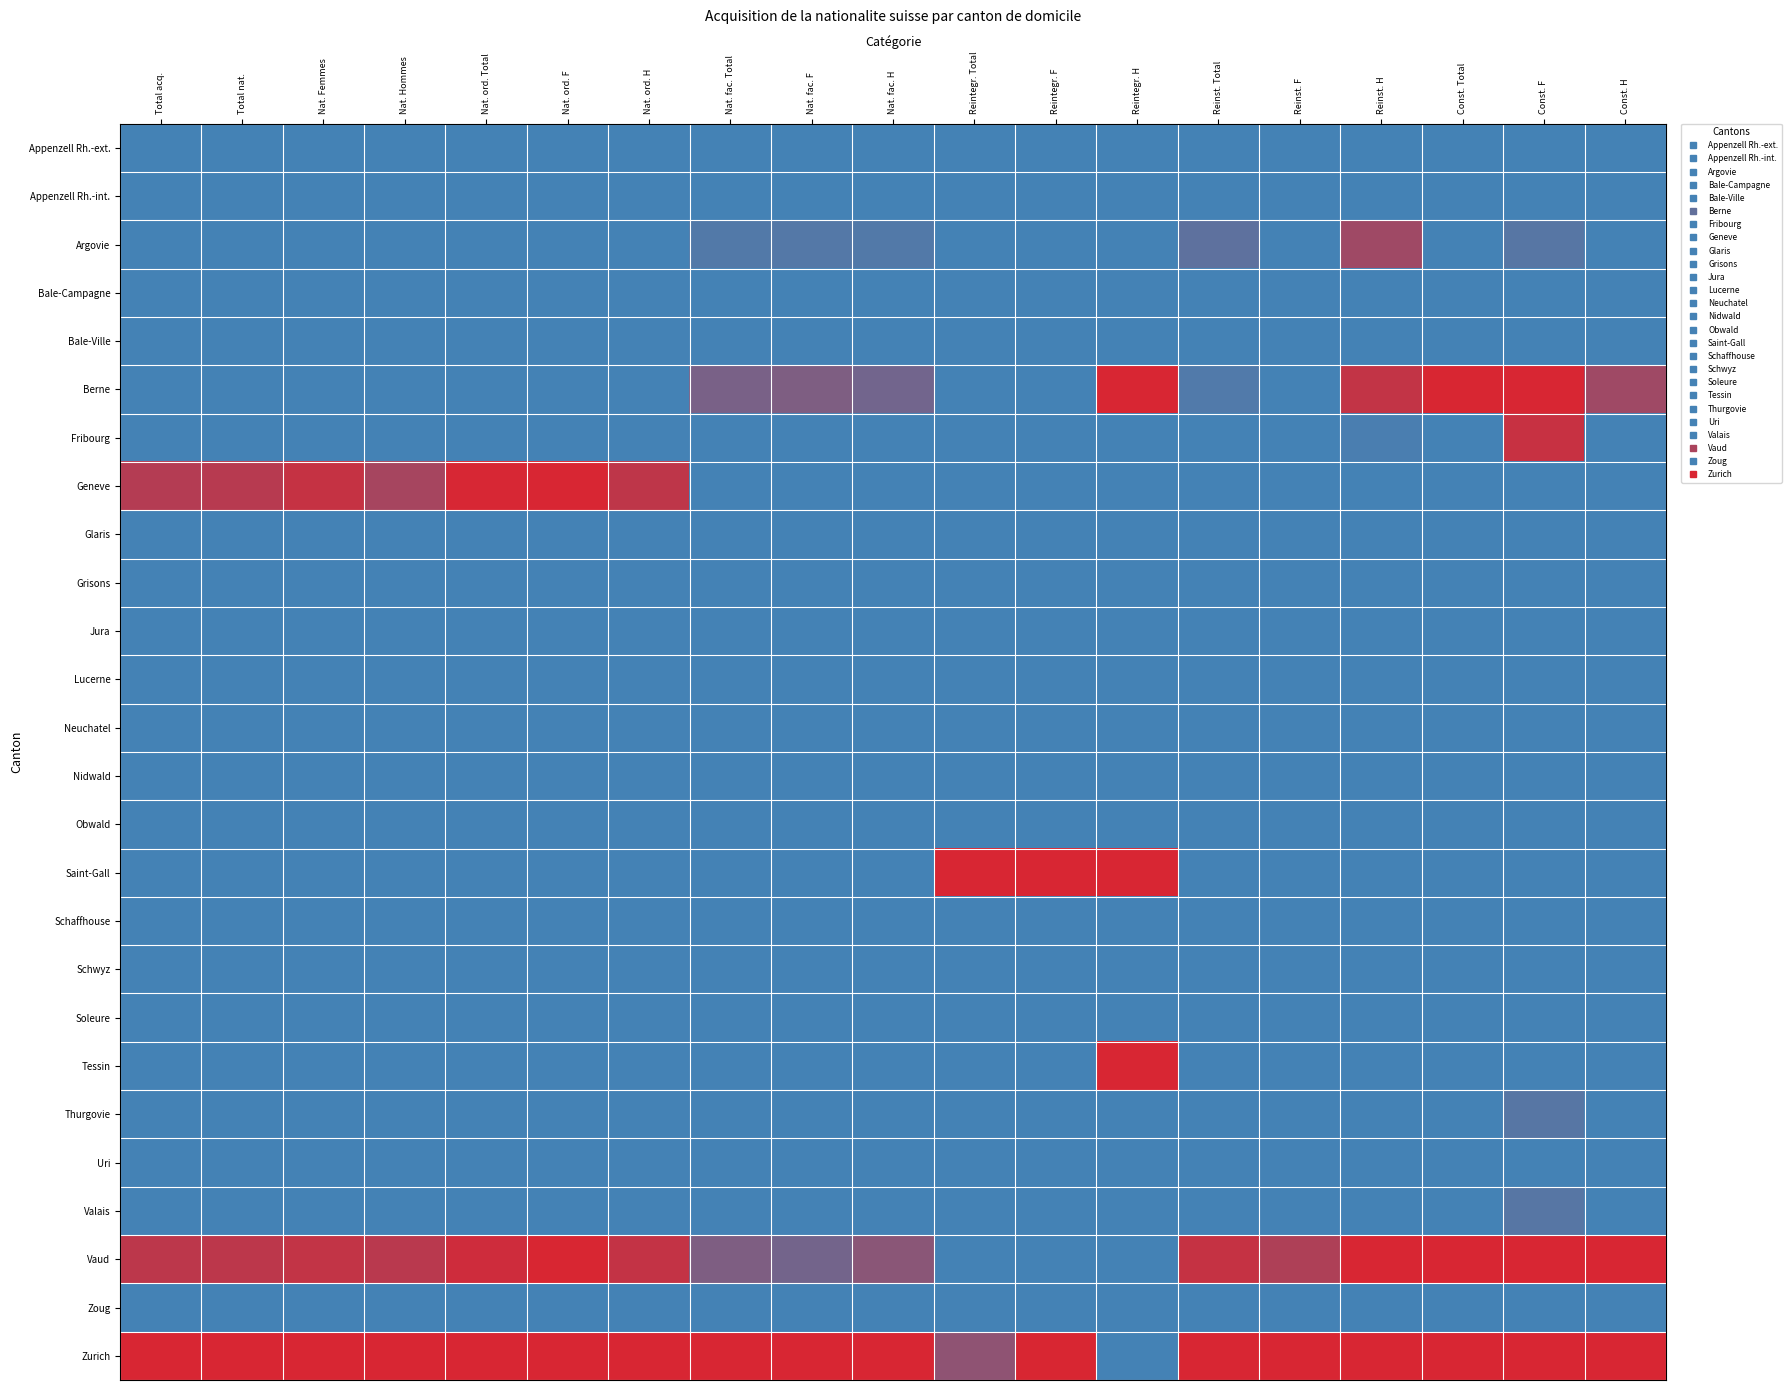

Between Nat. ord. Total and Nat. fac. Total, which series saw the biggest shift?

Geneve